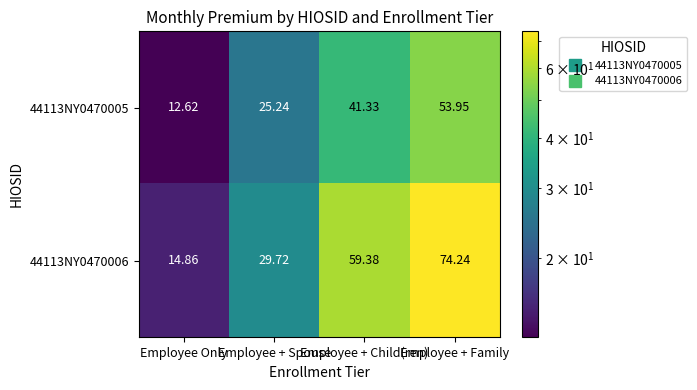

At which category is the sum across all series the highest?

Employee + Family